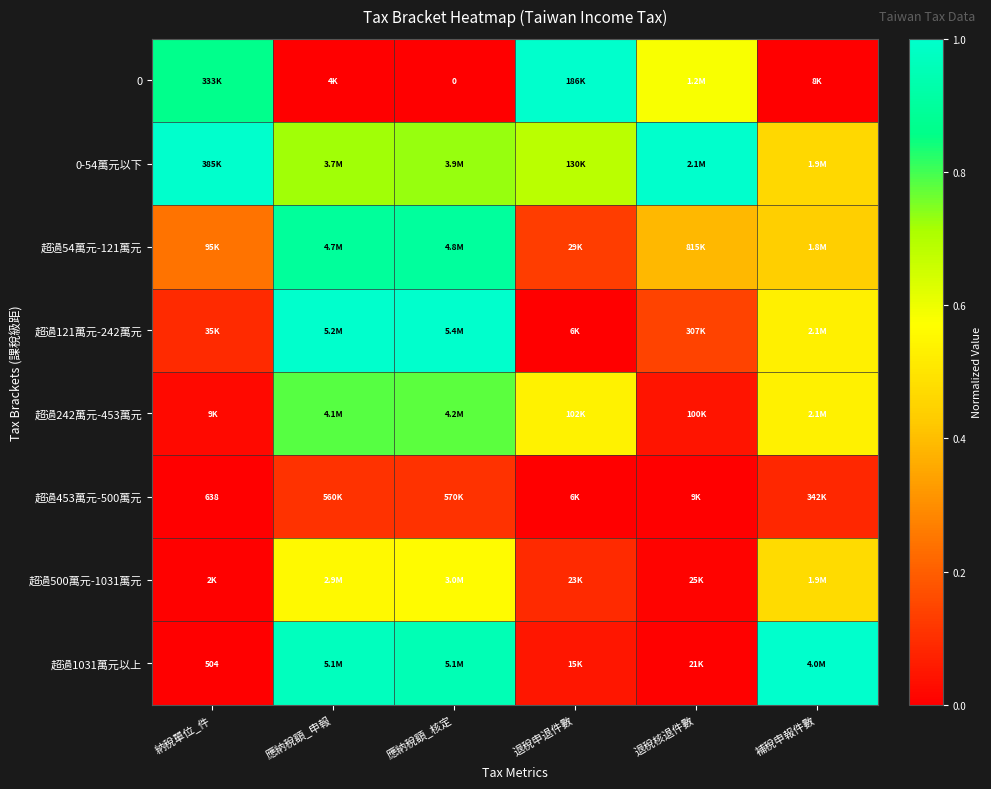

Count the number of categories in the chart.

6